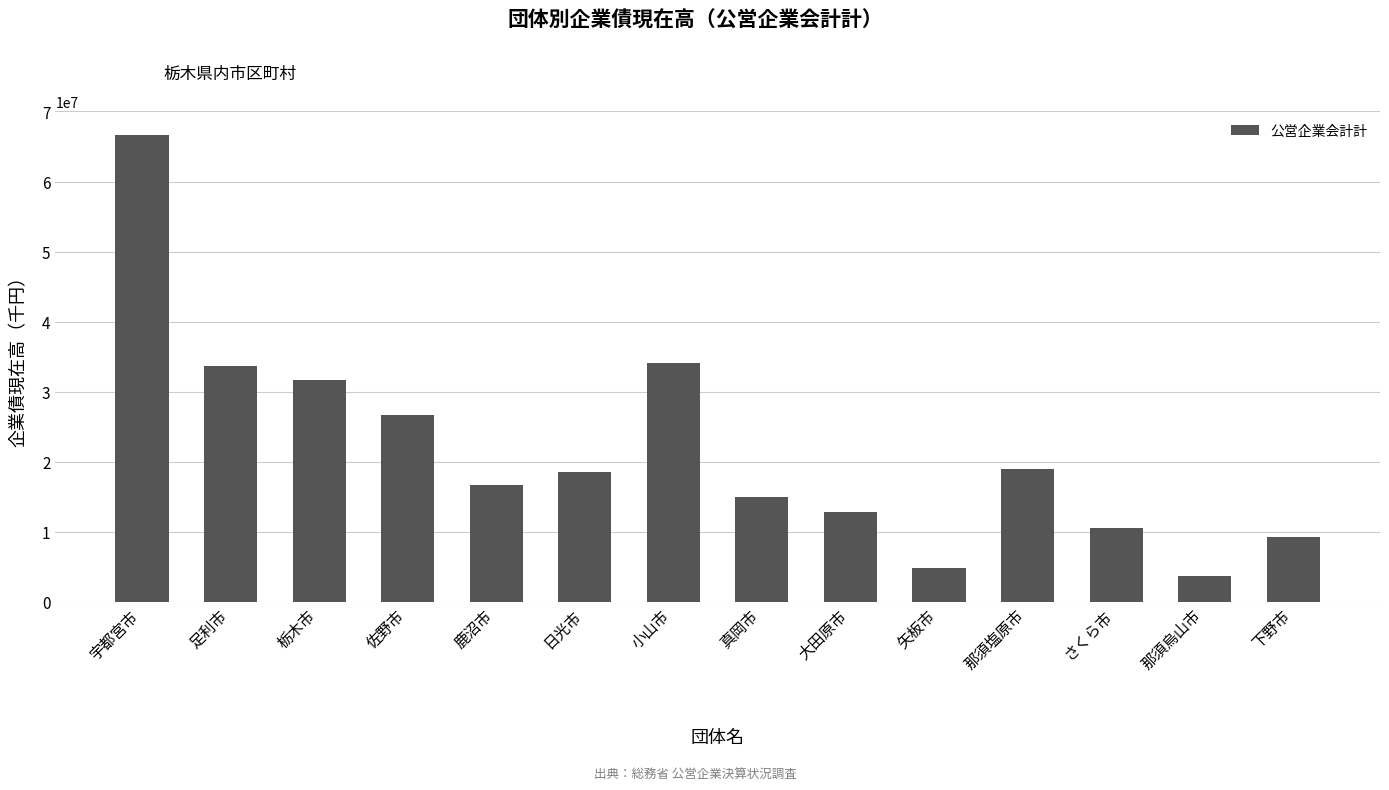

What is the label of the 12th bar from the left?

さくら市